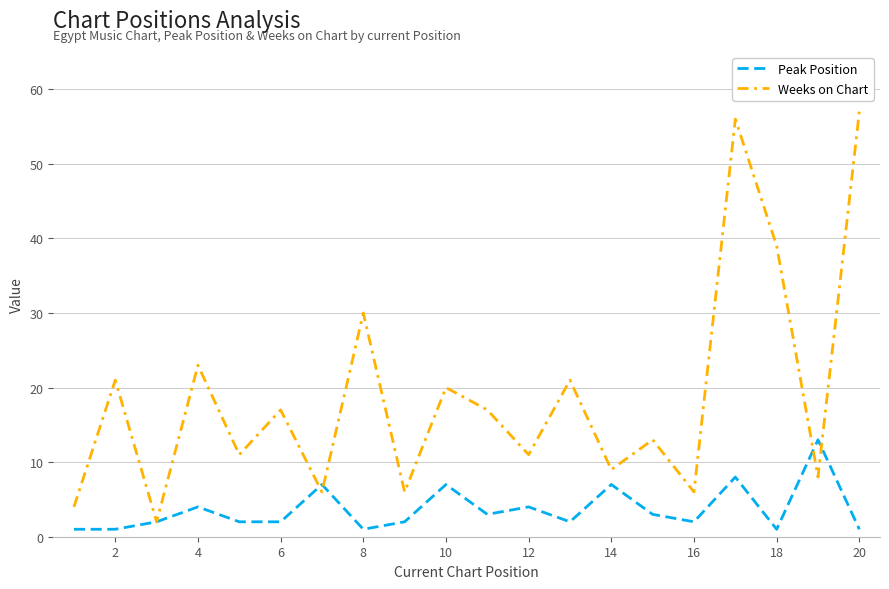

How many interior local peaks does the Weeks on Chart series have?

8